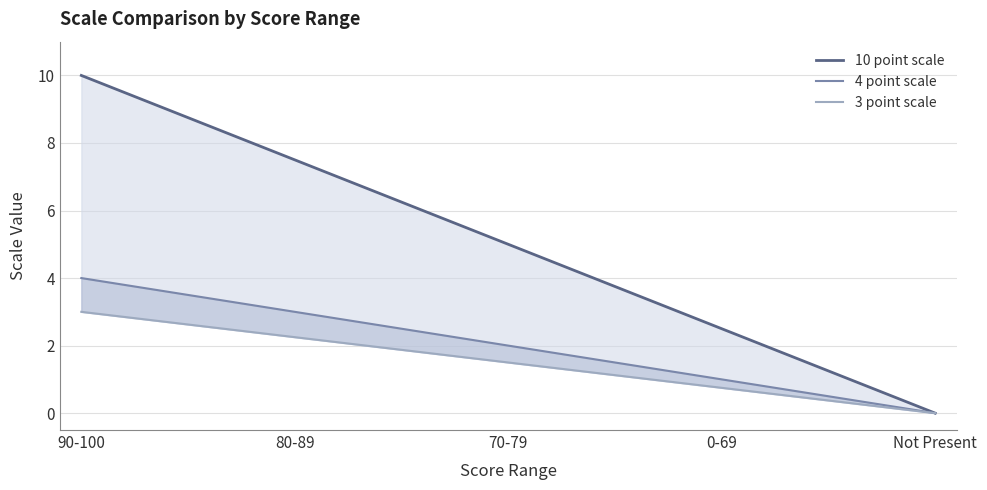

At which label does 4 point scale first exceed 2?

90-100